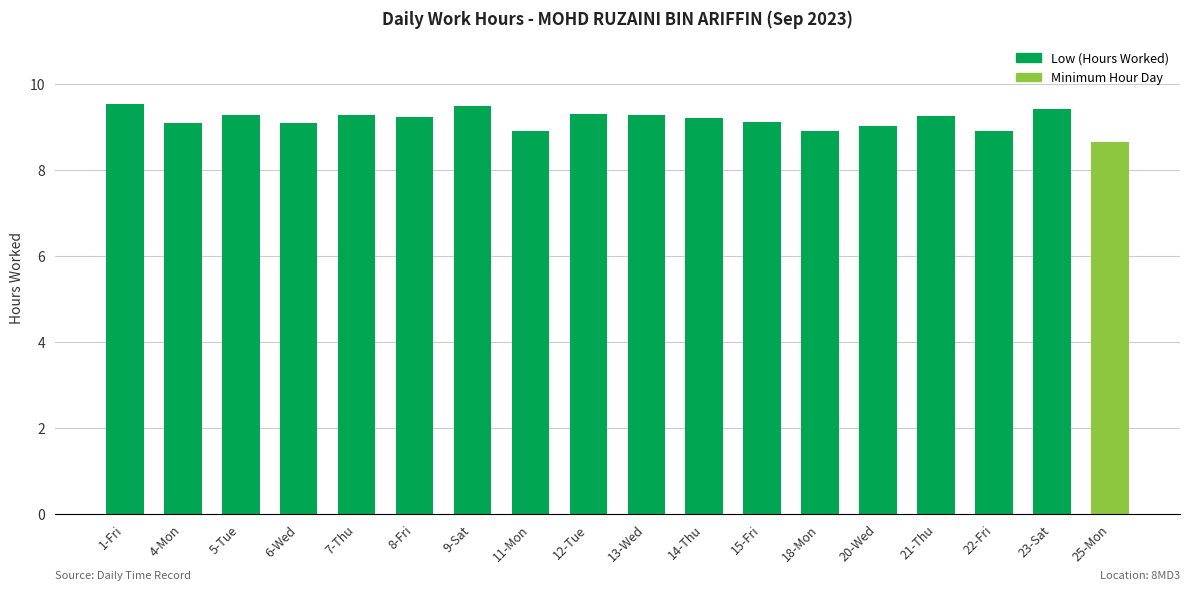

Where does the data first go above 9?

1-Fri